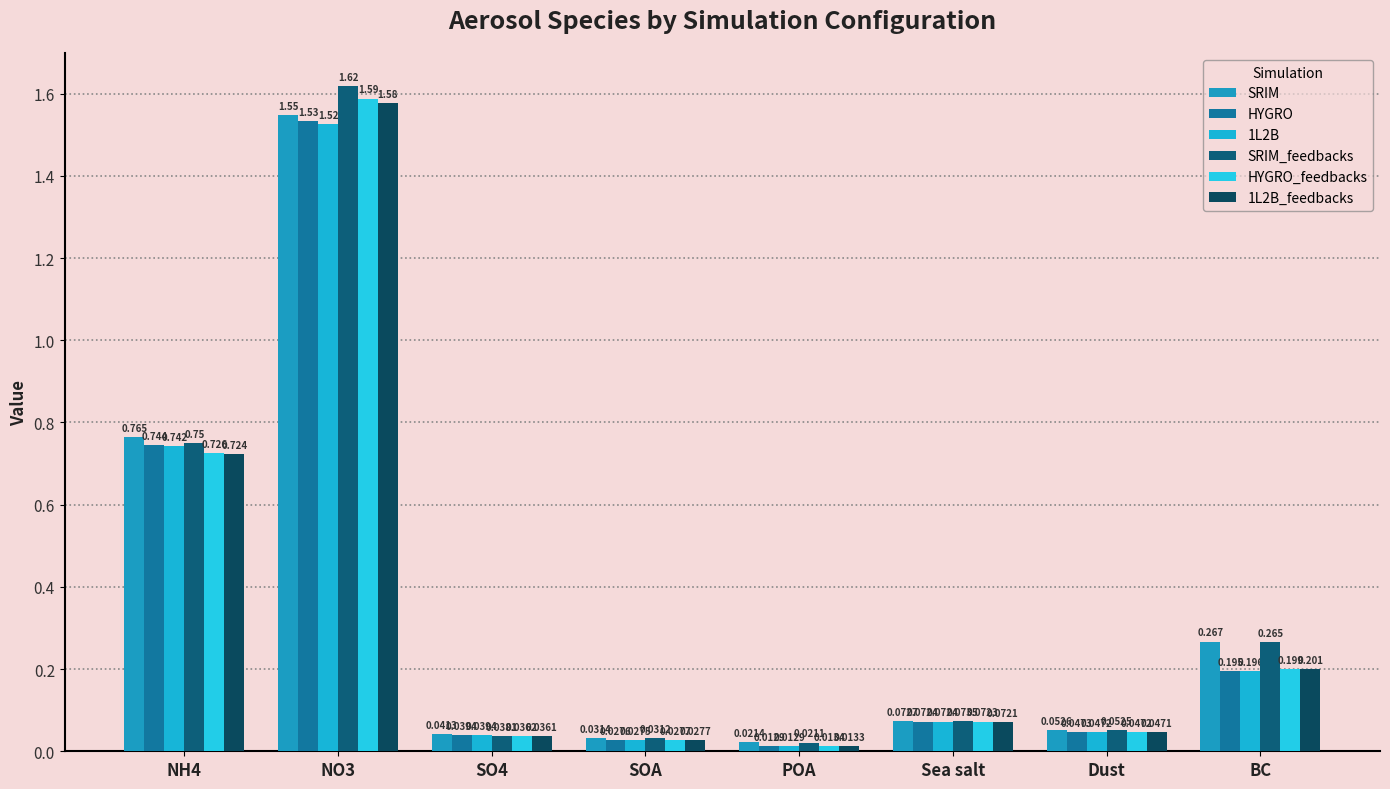

At which category is the sum across all series the highest?

NO3